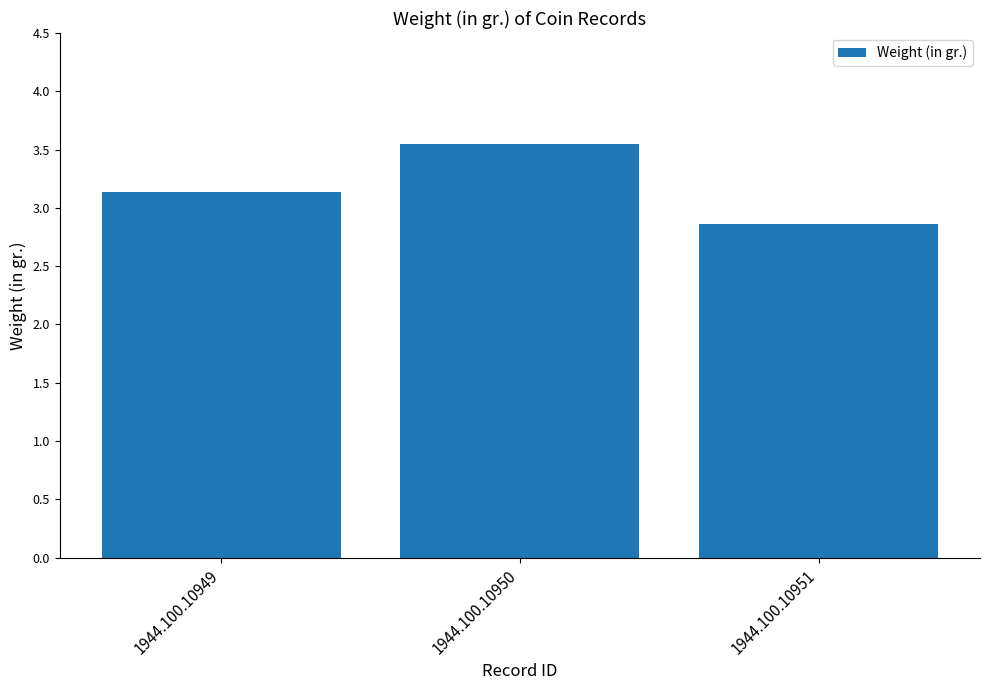

Count the number of data series in this chart.

1